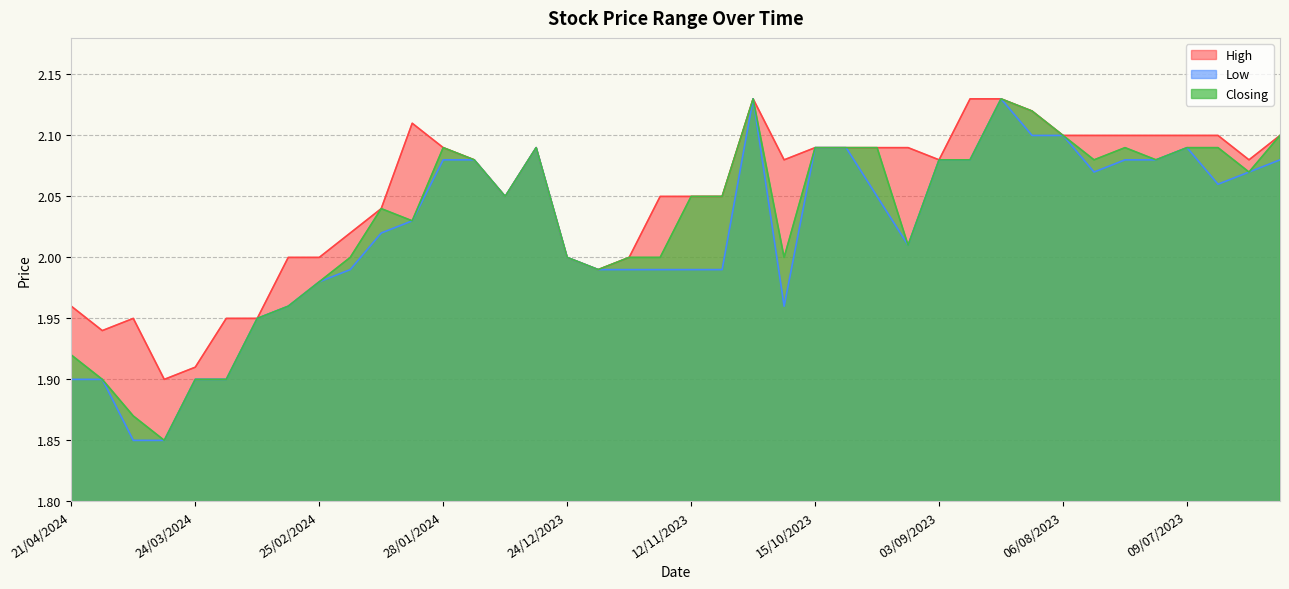

What position from the left is 18/02/2024?

10